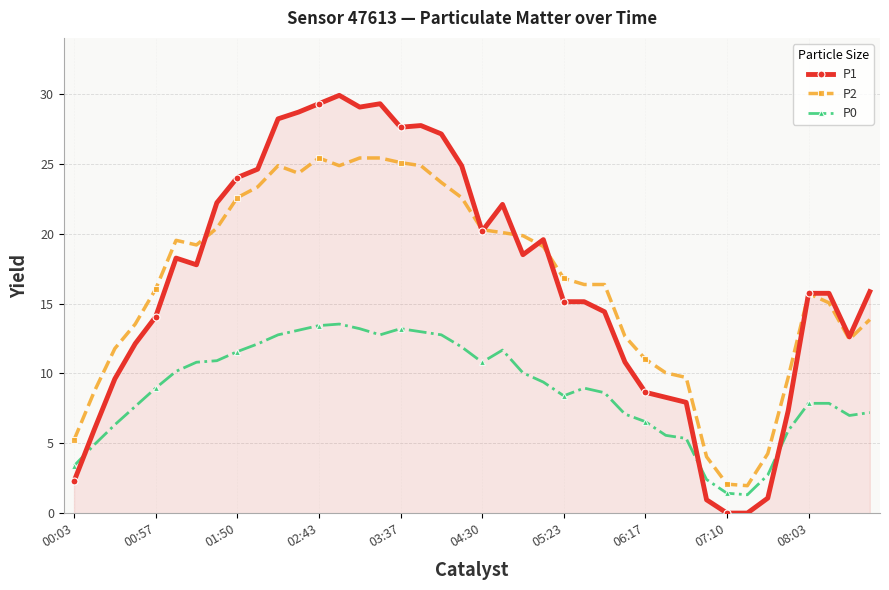

After their last crossing, which series has the higher values: P1 or P0?

P1